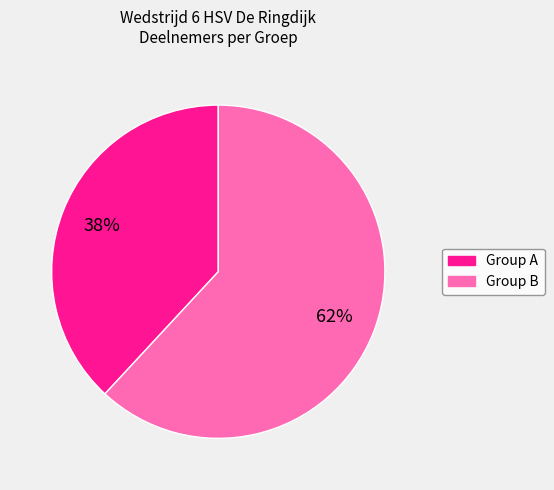

How many segments does this pie chart have?

2